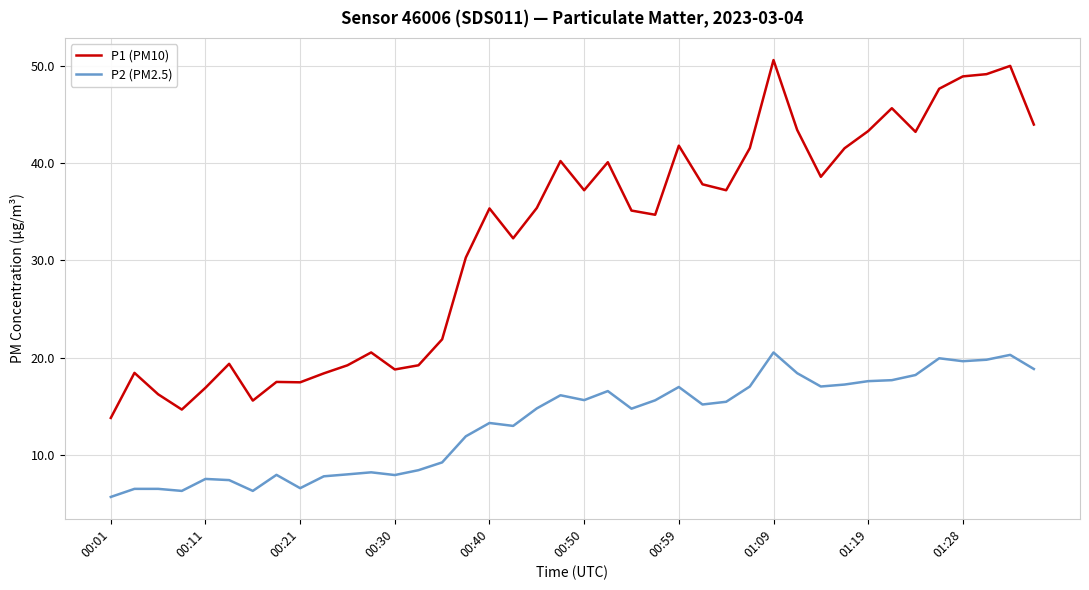

What is the maximum value for P1 (PM10)?

50.6